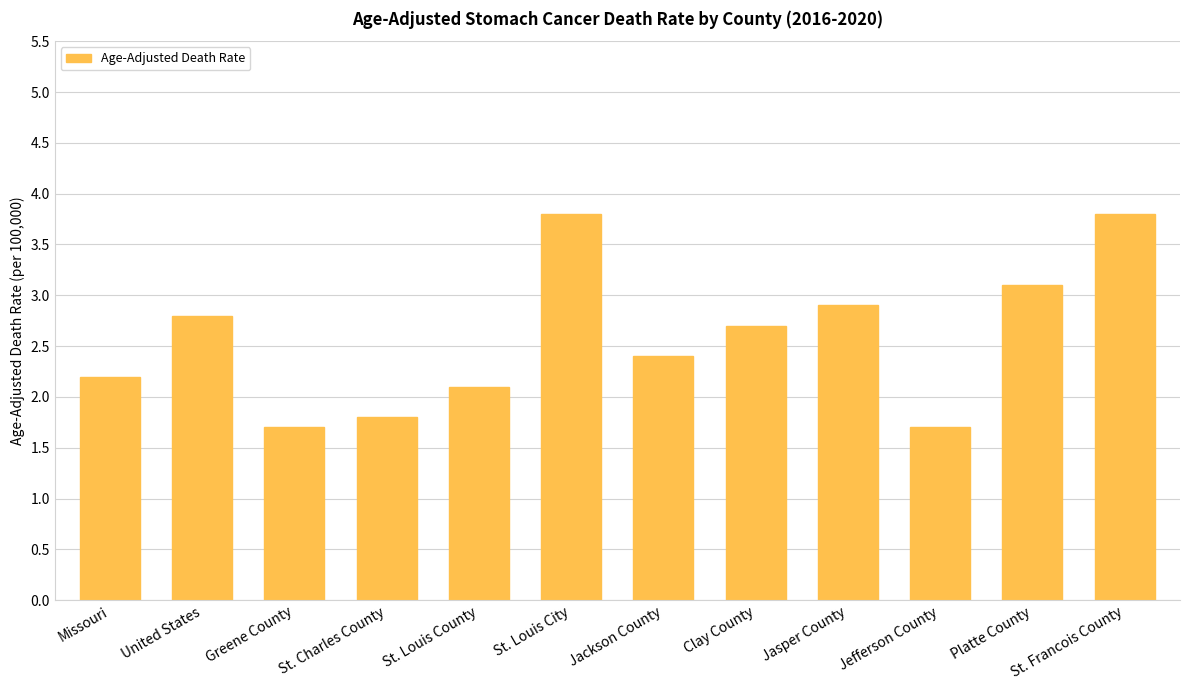

What is the label of the 1st bar from the right?

St. Francois County